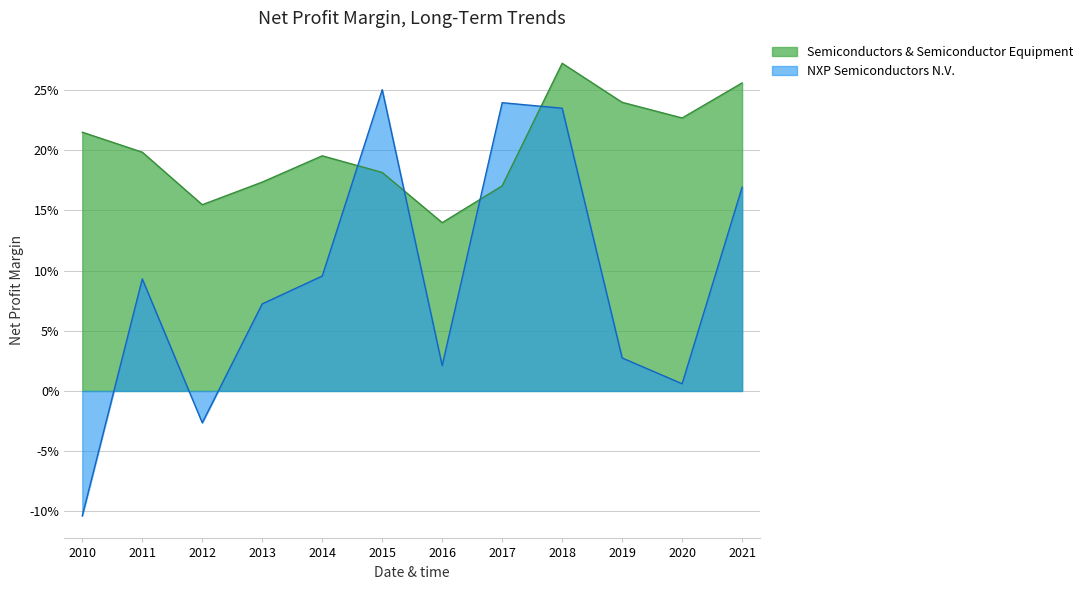

Which series ends up on top after the final intersection of NXP Semiconductors N.V. and Semiconductors & Semiconductor Equipment?

Semiconductors & Semiconductor Equipment